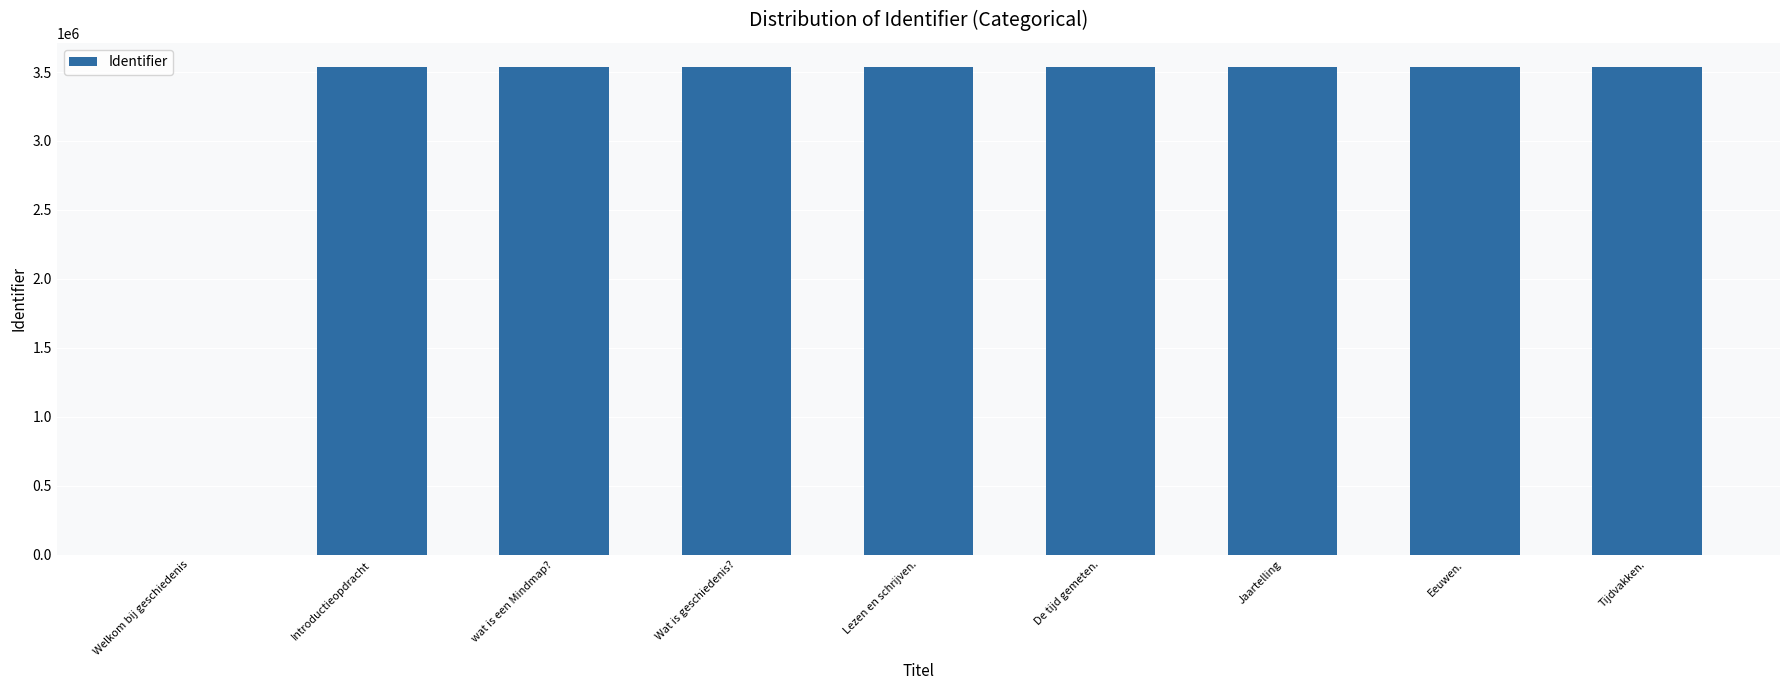

What is the sum of the values at Tijdvakken. and wat is een Mindmap??

7070119